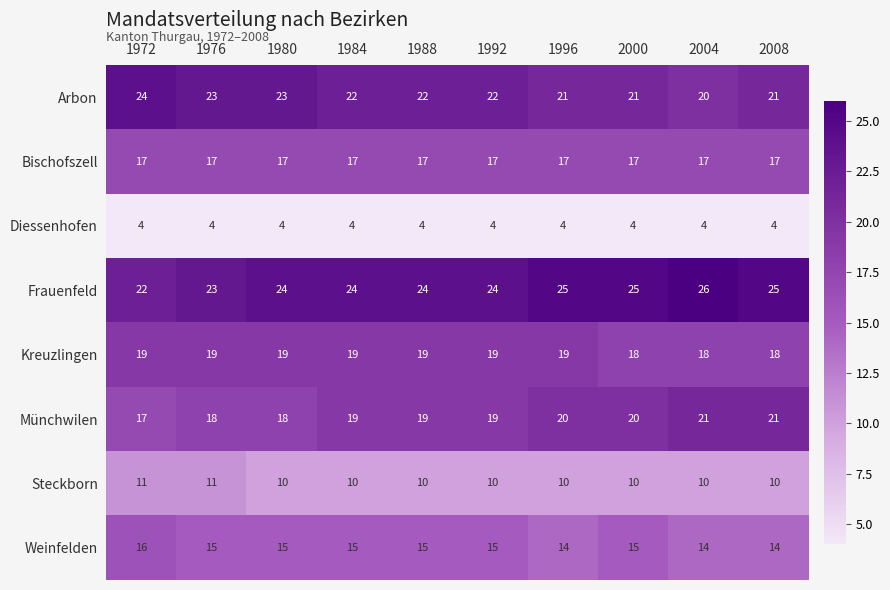

What is the spread (max minus min) of values at 1980?

20